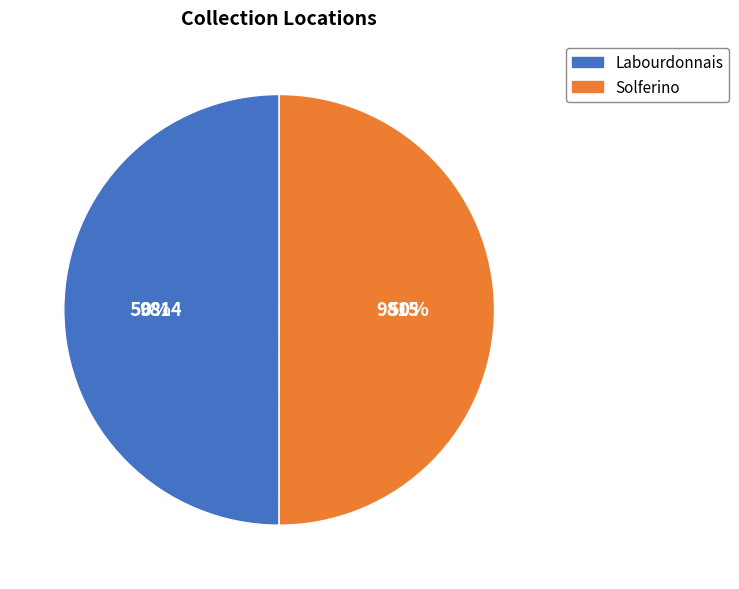

Do Labourdonnais and Solferino together represent more than half of the pie?

Yes